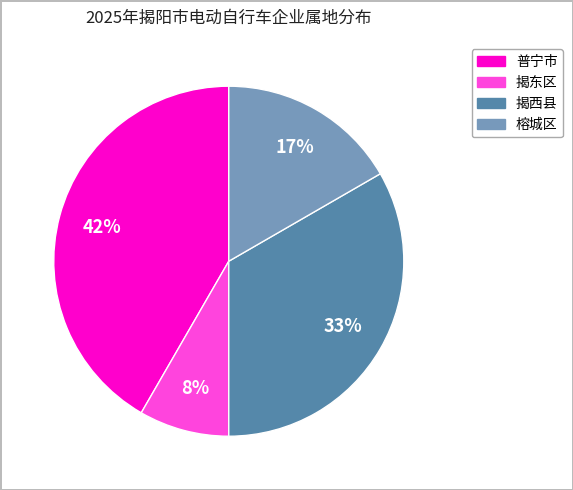

To the nearest percent, what portion does 普宁市 represent?

42%